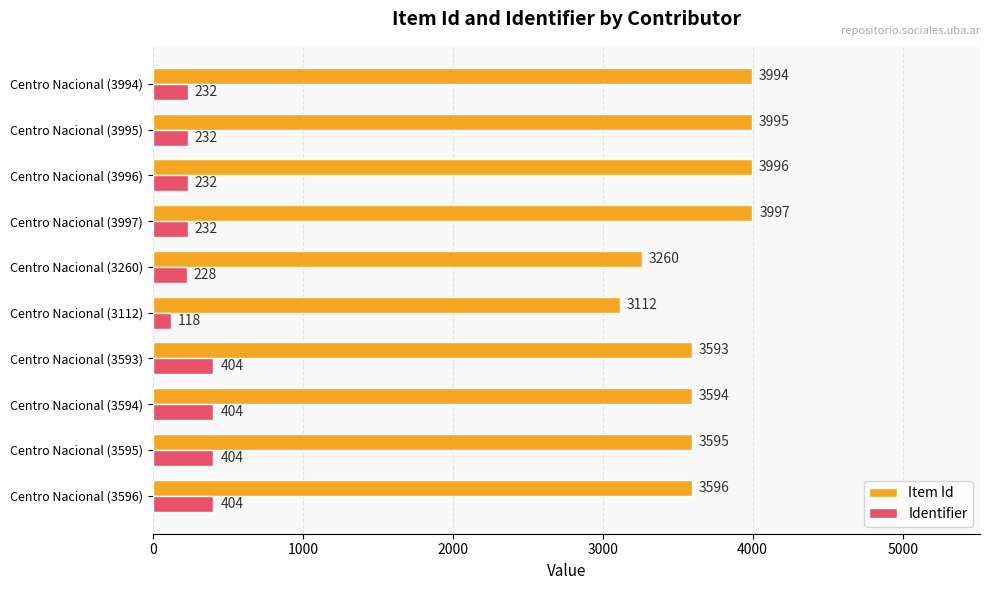

Read the Item Id value at Centro Nacional (3994), to the nearest 100.

4000